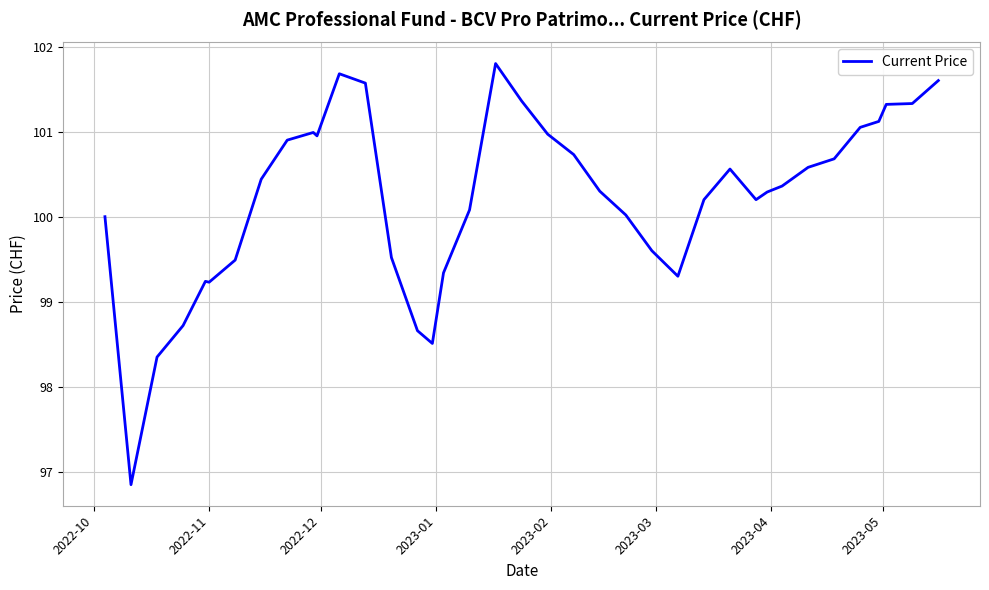

What is the greatest value displayed?

101.8